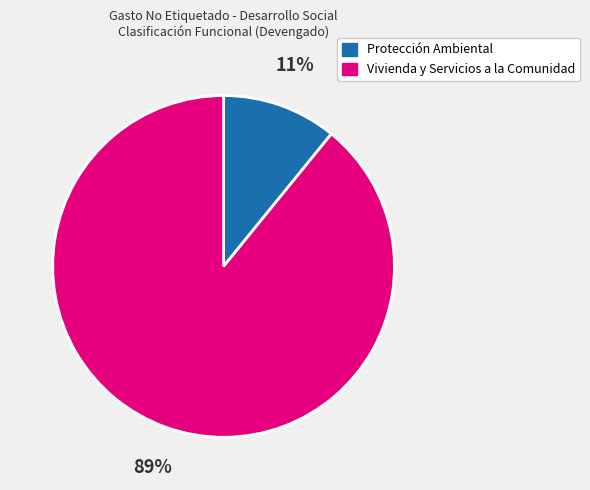

Which has a higher value, Protección Ambiental or Vivienda y Servicios a la Comunidad?

Vivienda y Servicios a la Comunidad